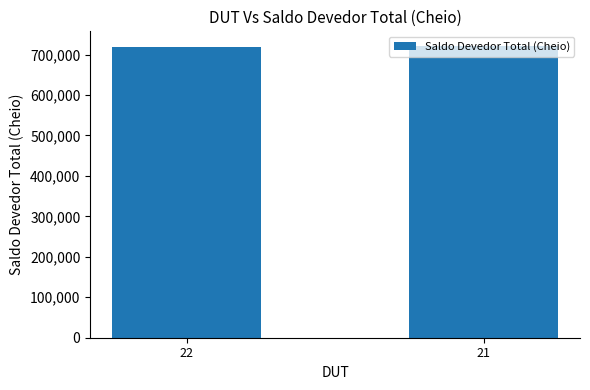

Reading left to right, extract all data points from this chart.

717874.0	721441.0